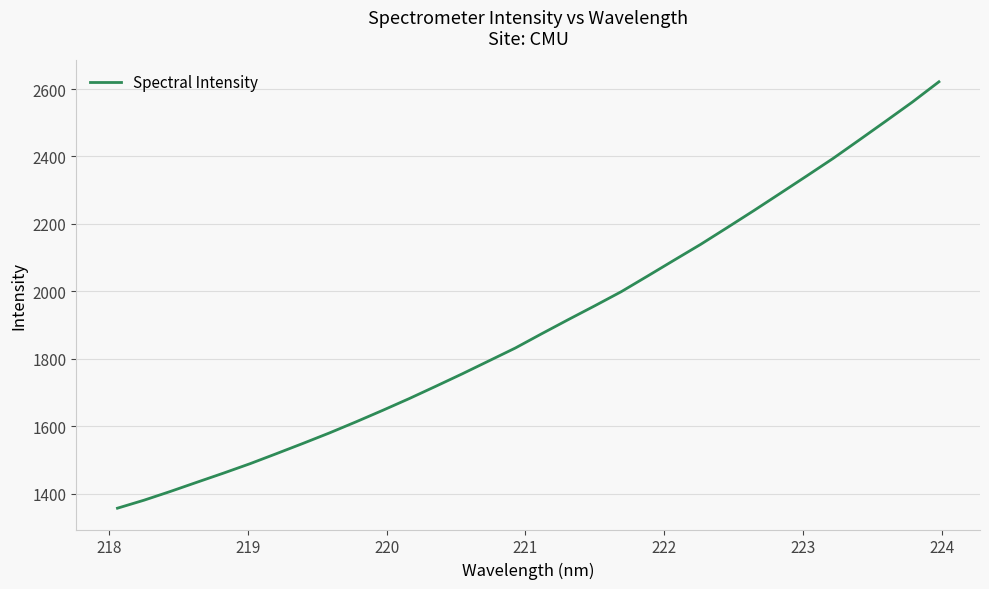

What is the maximum value shown in the chart?

2621.4